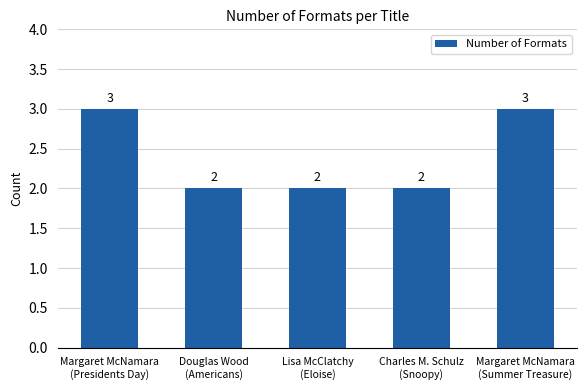

Count the values in the range 2 to 3.

5